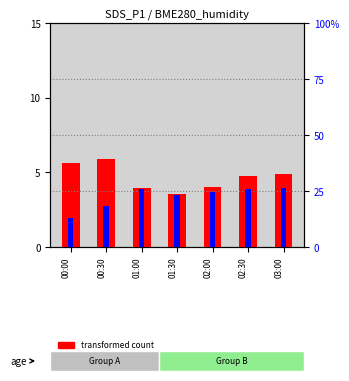

What is the sum of the transformed count values at 03:00 and 01:30?

8.5